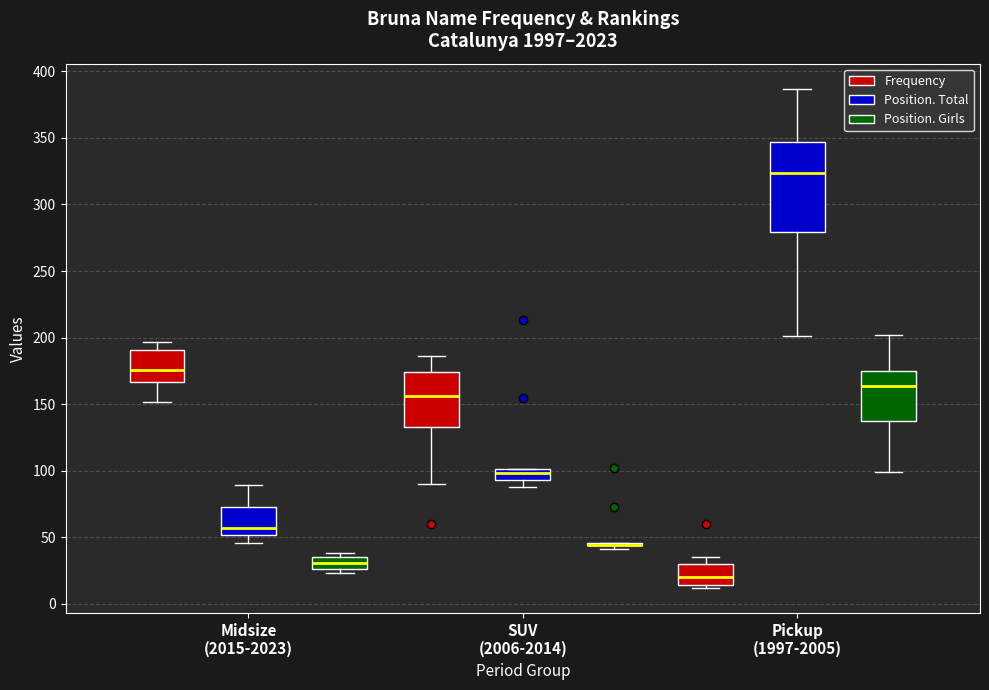

Where is the lower edge of the box for Pickup (1997-2005) (Position. Girls) on the y-axis? The values are not printed on the chart, so give them approximately, as read against the axis.

135